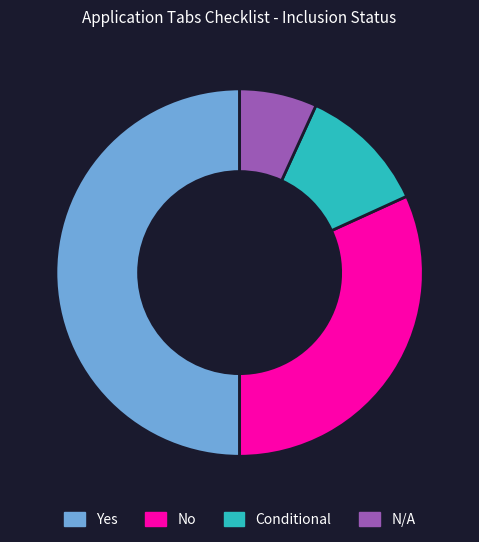

Rank the categories by value from highest to lowest.

Yes, No, Conditional, N/A